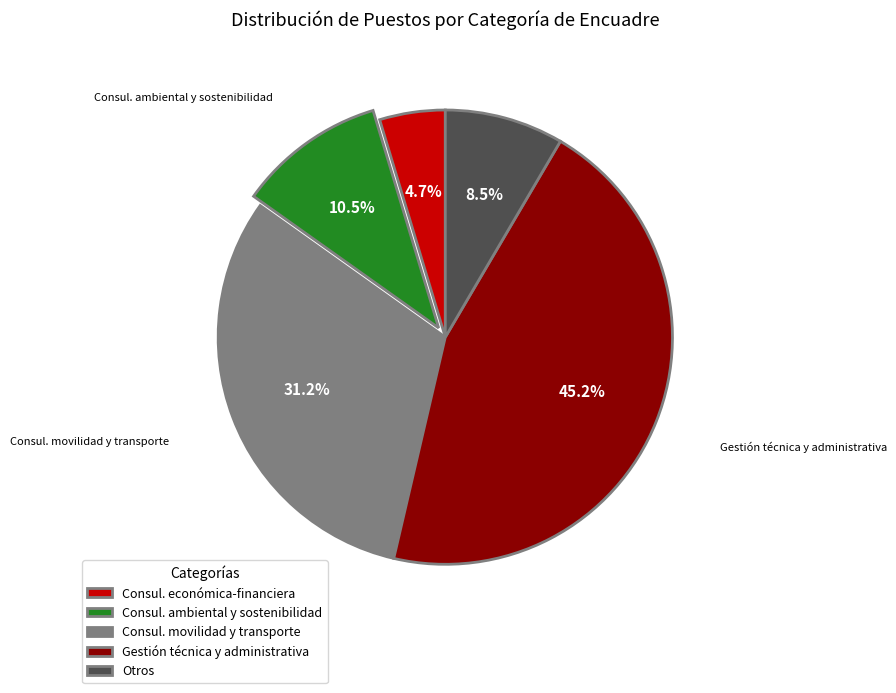

Do Otros and Consul. movilidad y transporte together represent more than half of the pie?

No